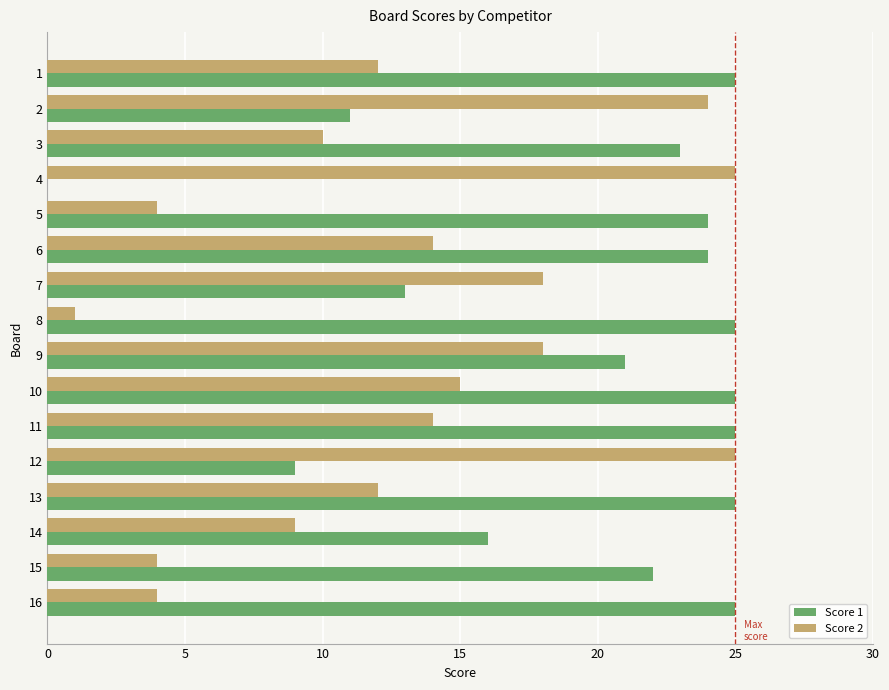

Is the value of Score 1 at 8 greater than the value of Score 2 at 15?

Yes